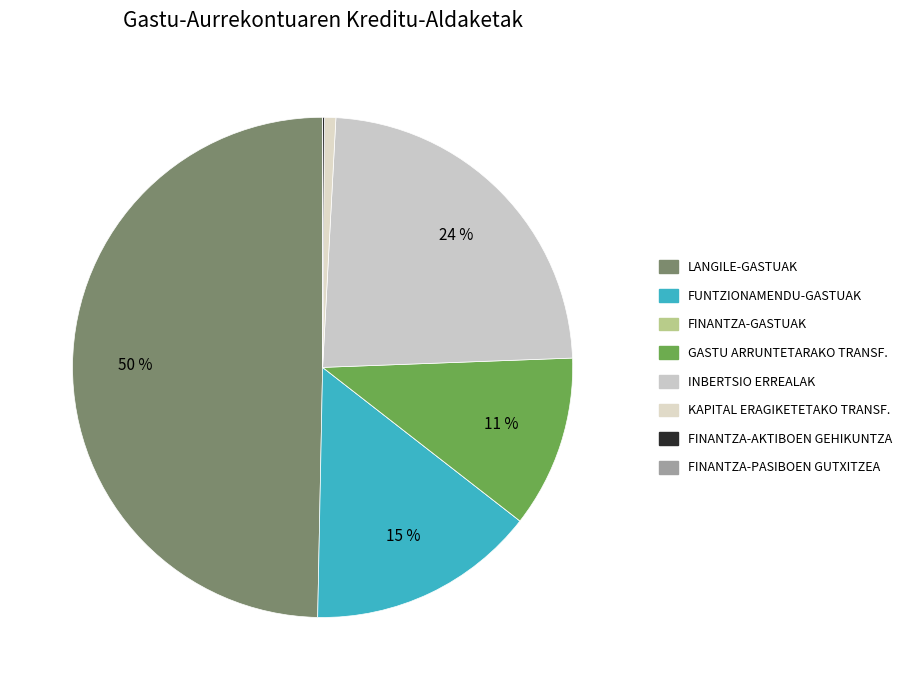

To the nearest percent, what is the combined percentage of FINANTZA-GASTUAK and KAPITAL ERAGIKETETAKO TRANSF.?

1%